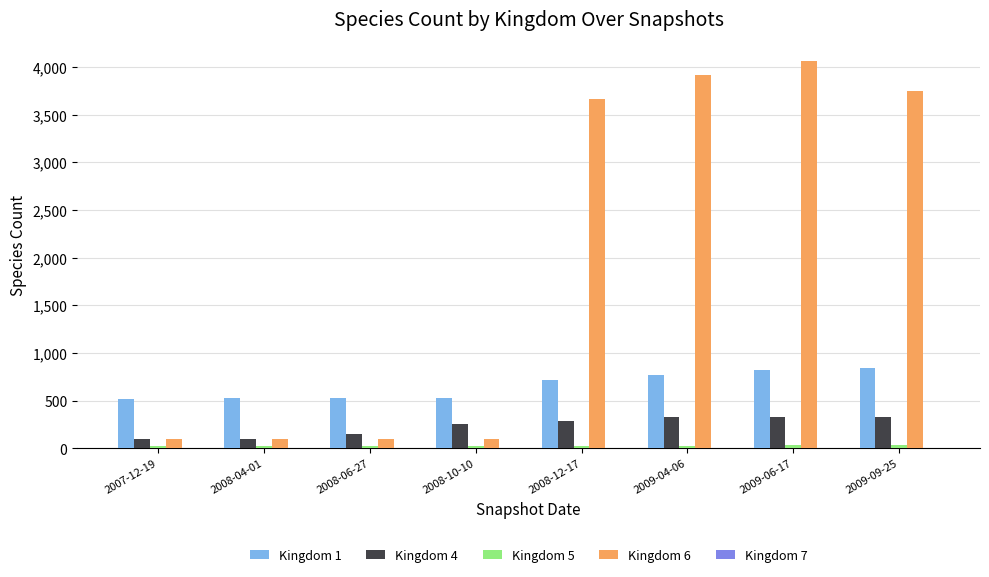

The value of Kingdom 4 at 2009-06-17 is 333. True or false?

True